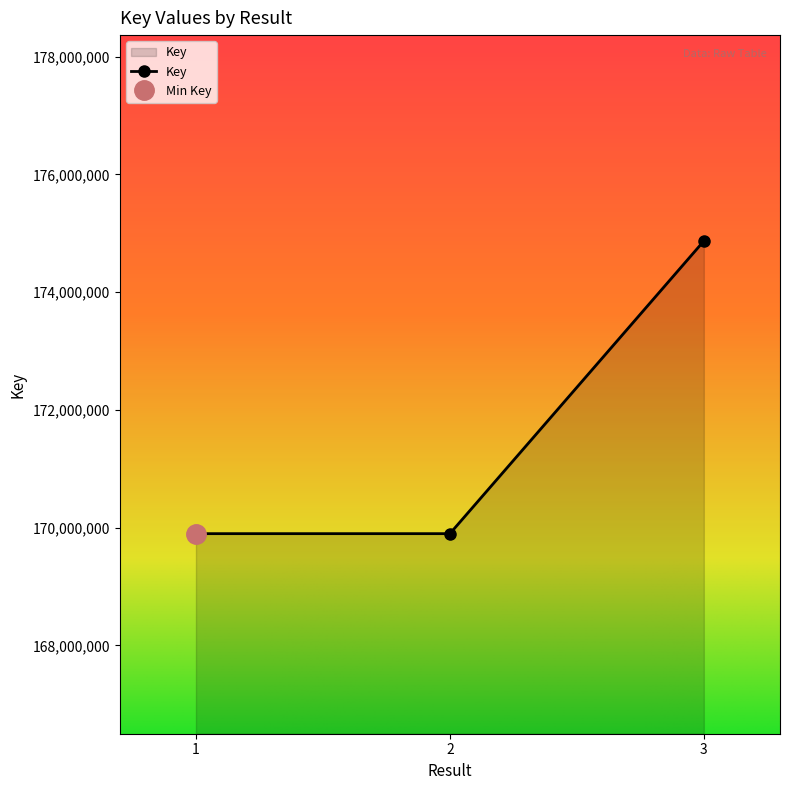

What is the approximate value at 1, to the nearest 50?

169898750